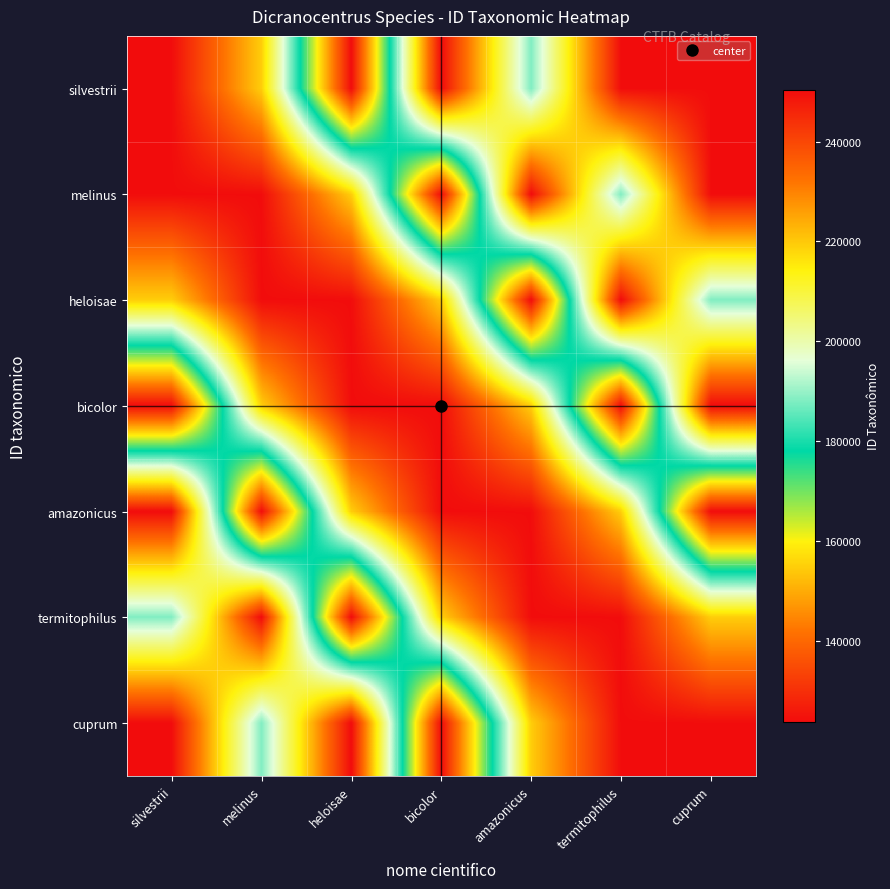

Which category has the highest value across all series?

bicolor